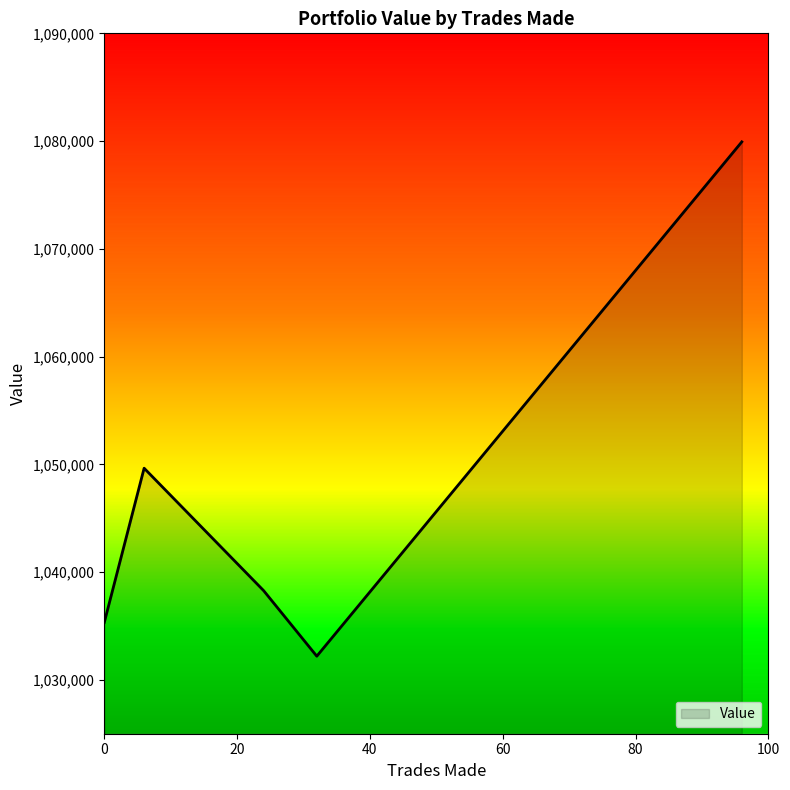

True or false: there are more than 1 points higher than both neighbors.

False